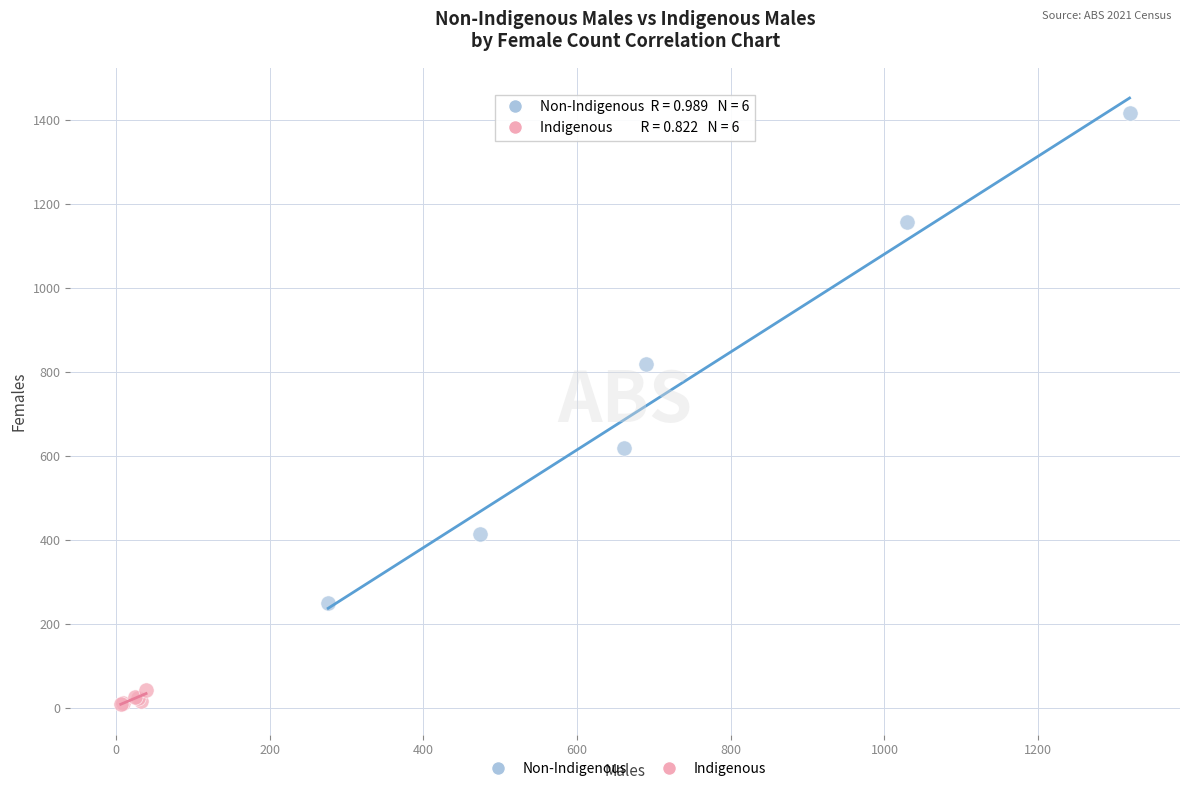

Which series reaches the minimum Y coordinate?

Indigenous